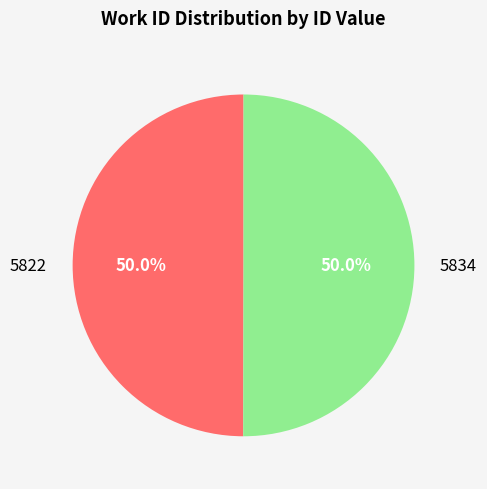

Approximately how many times larger is the value at 5834 compared to 5822?

1.0